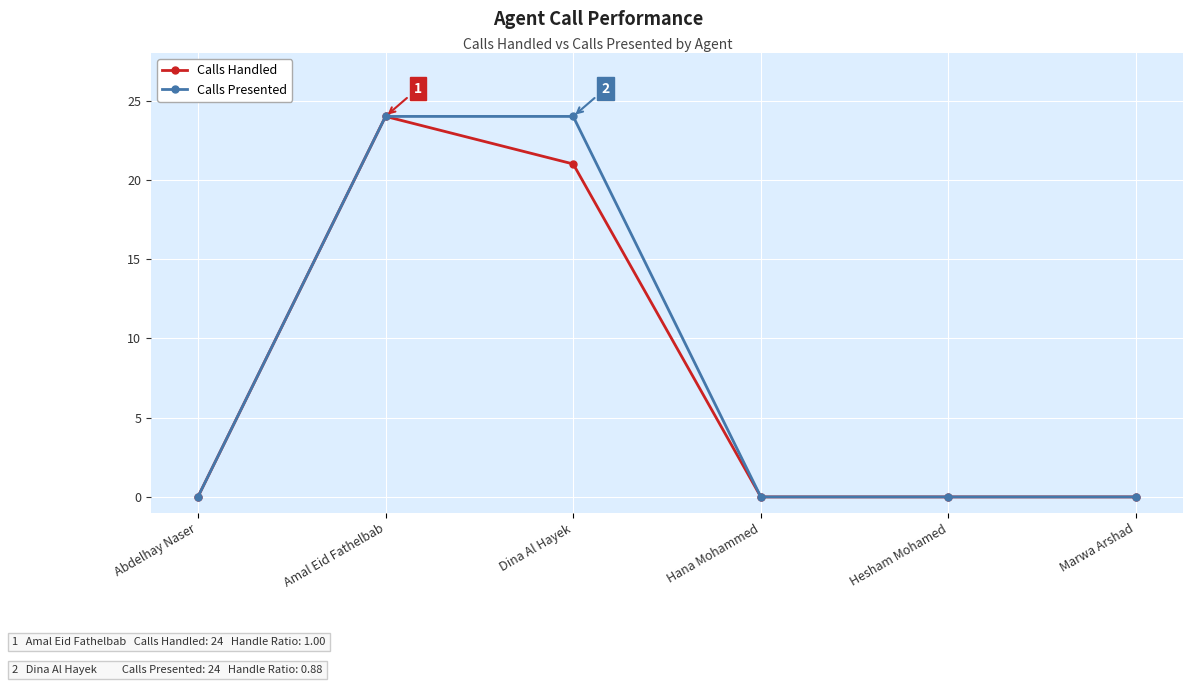

Rank the series by their average value, from lowest to highest.

Calls Handled, Calls Presented